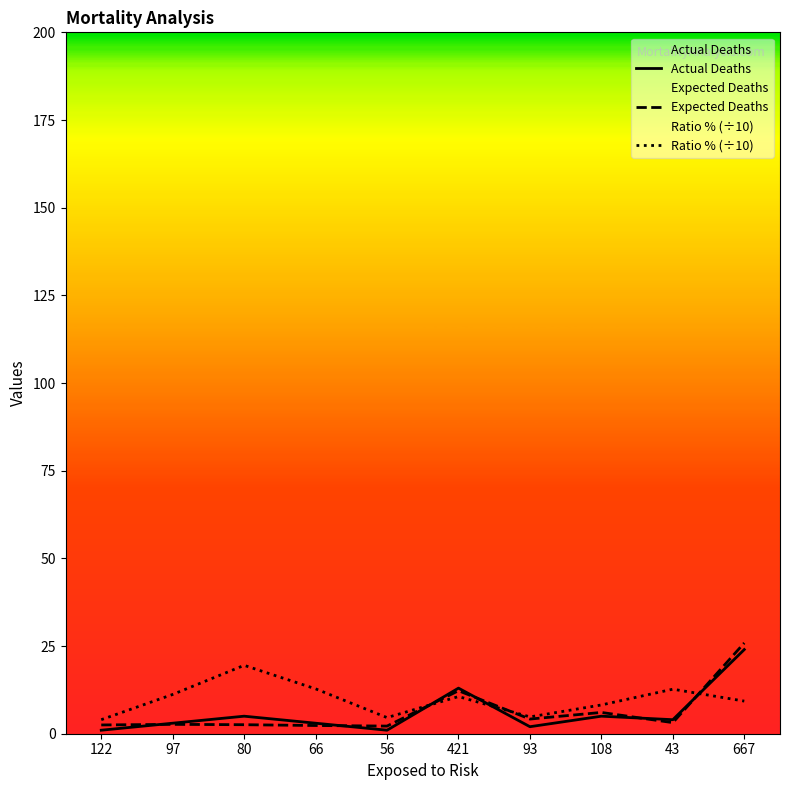

What position from the left is 80?

3